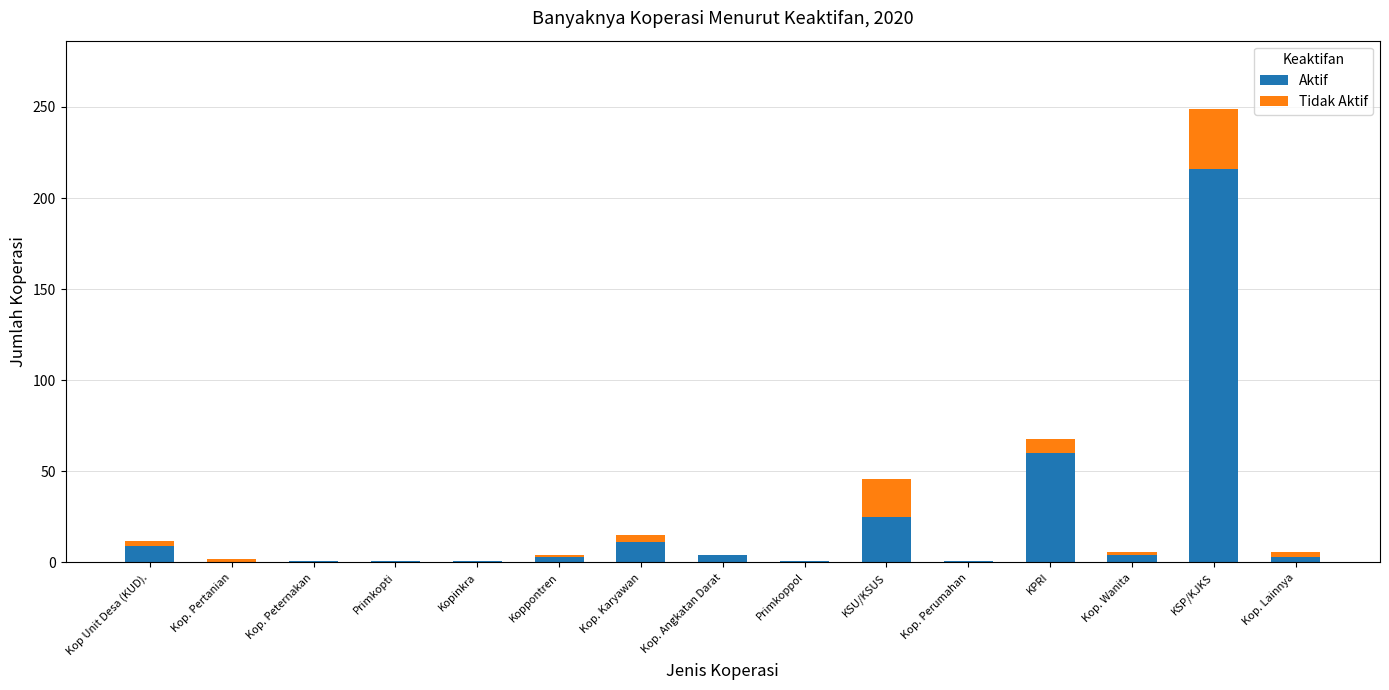

What is the maximum value for Aktif?

216